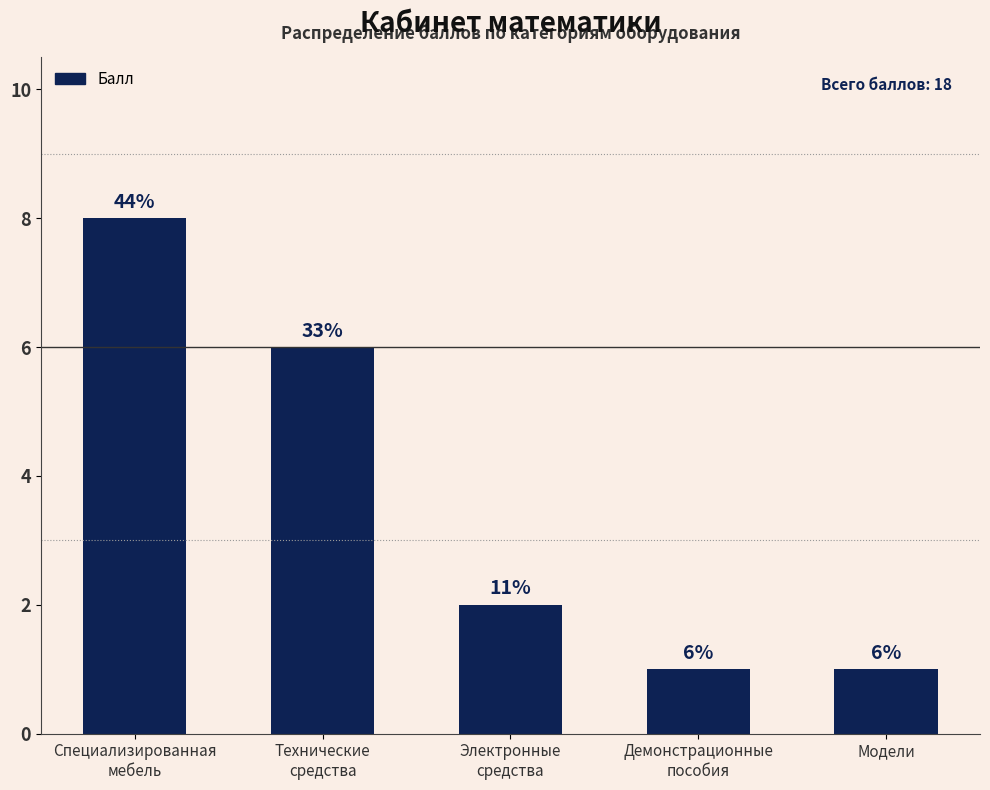

What is the difference between the second highest and second lowest values?

5